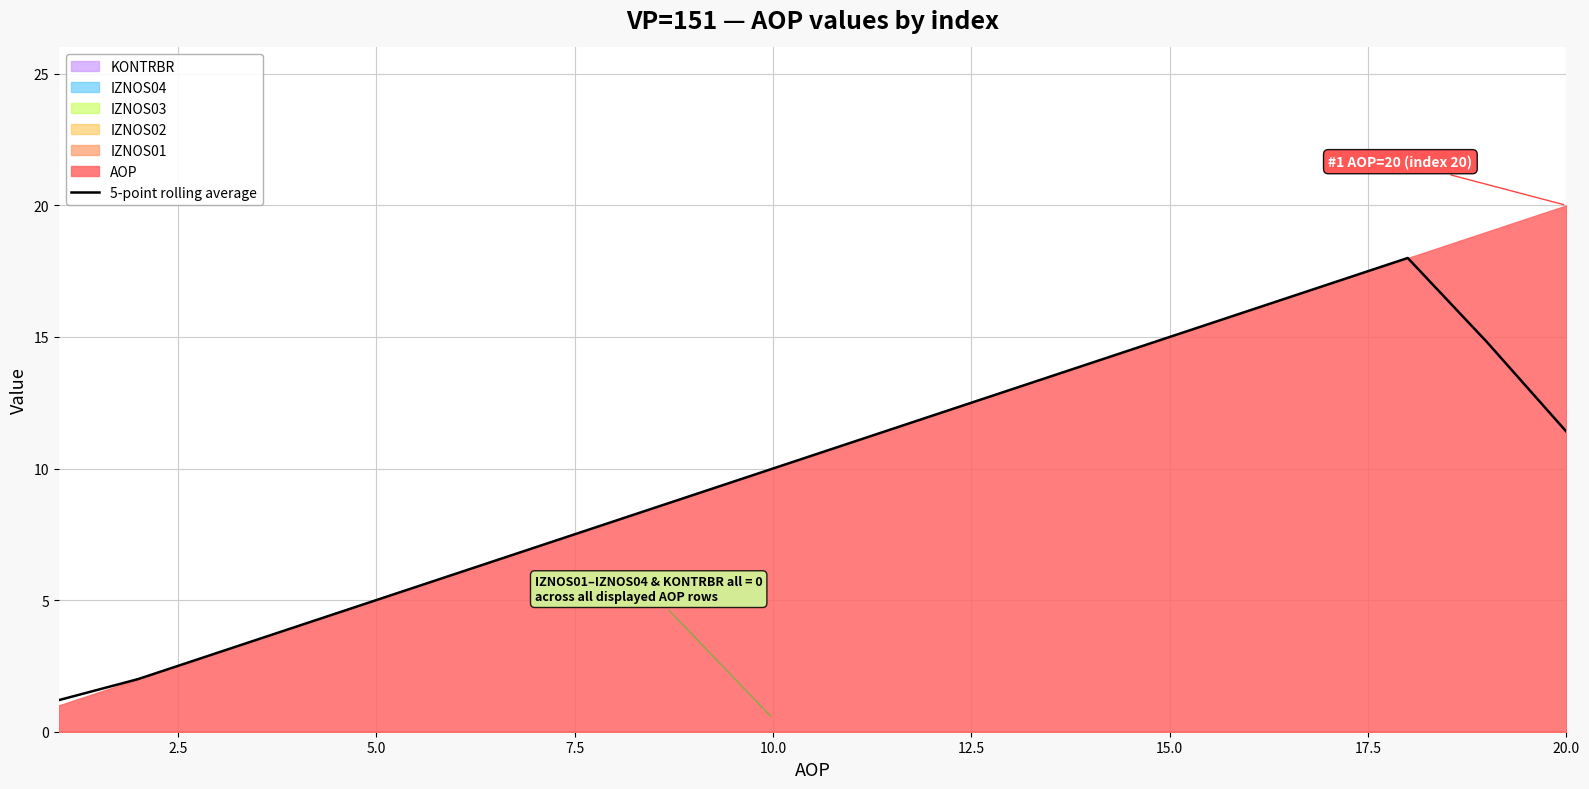

What is the sum of all values?

197.4